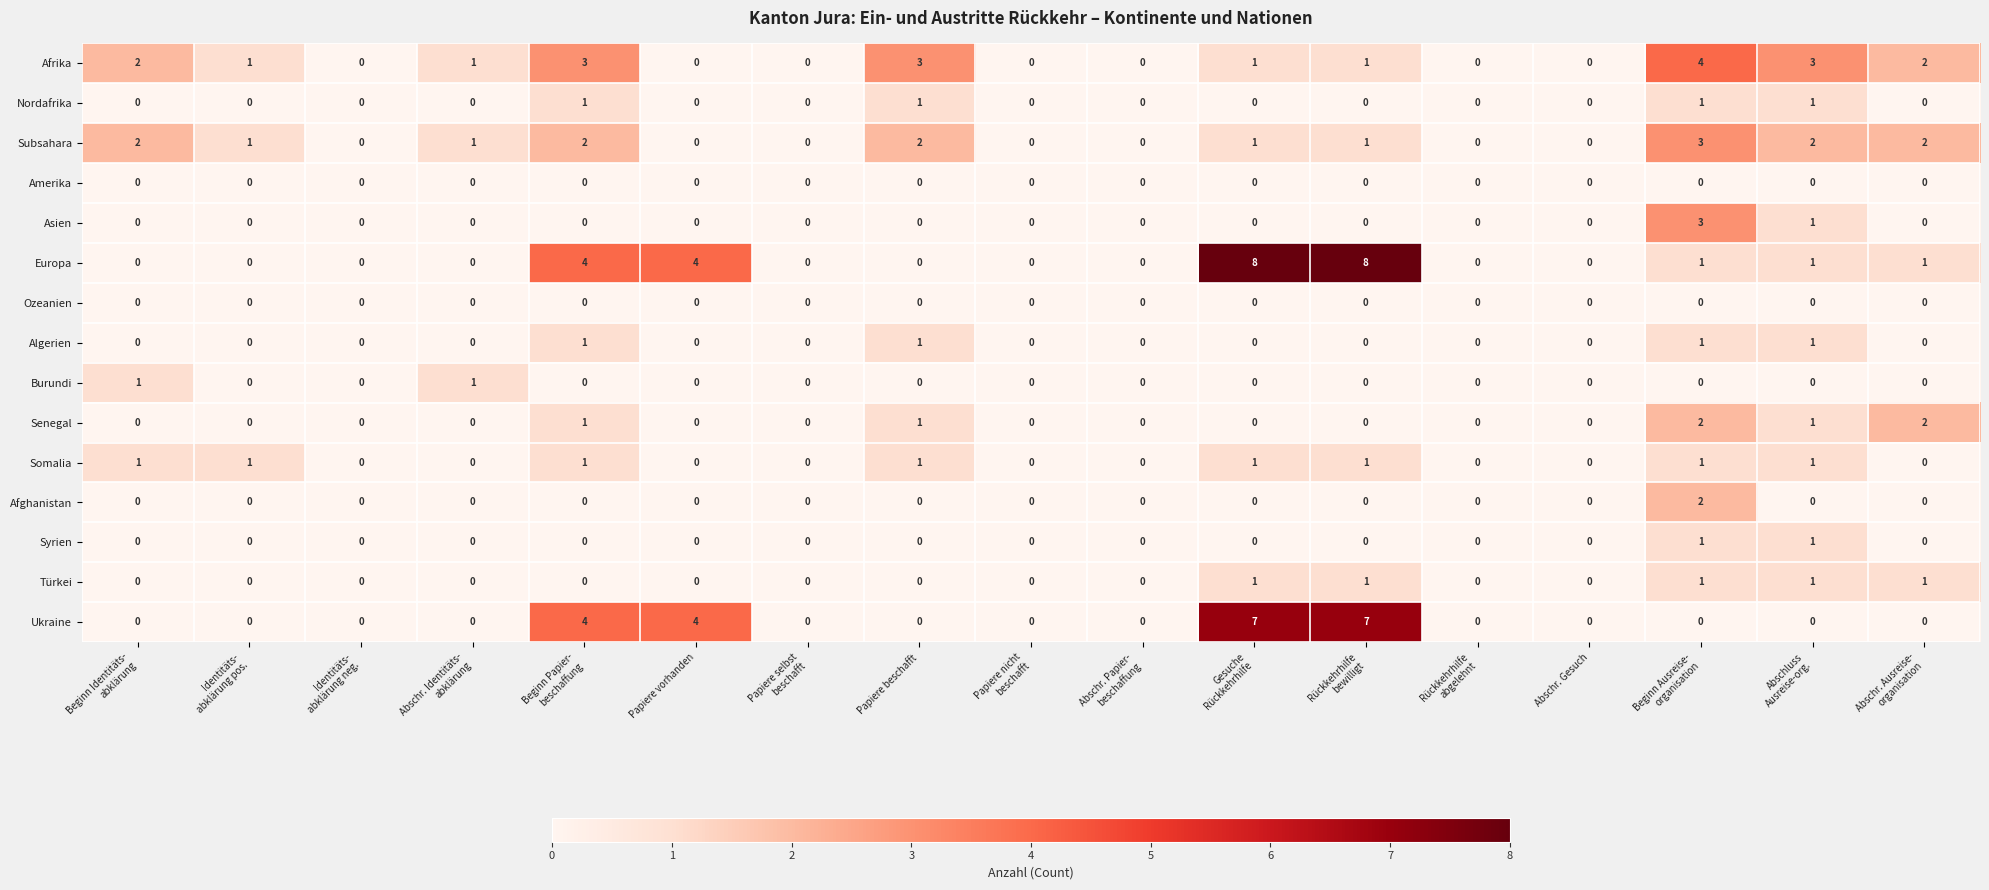

Which series changed the most between Beginn Papier-
beschaffung and Beginn Ausreise-
organisation?

Ukraine